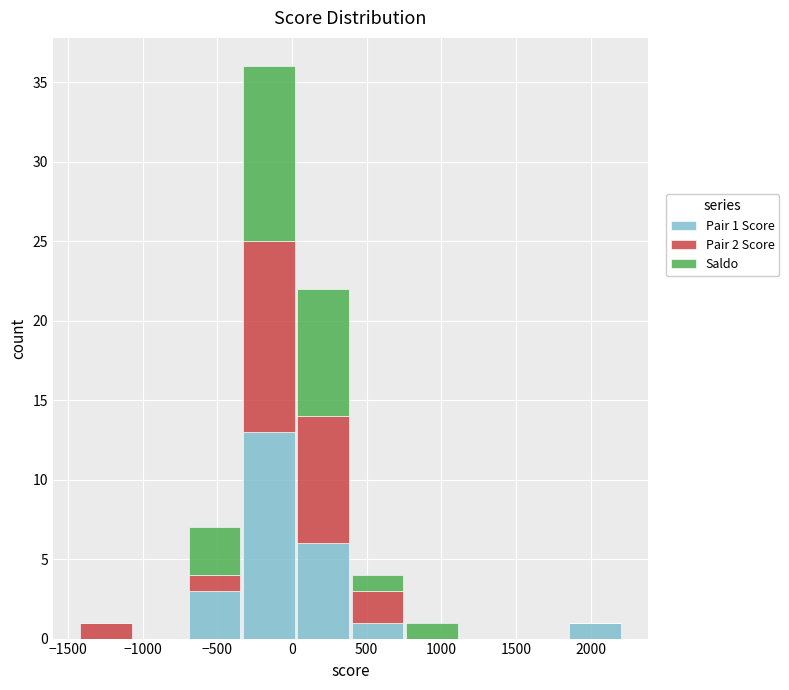

Which range on the x-axis has the tallest stacked bar (by total height)?

-350 to 50